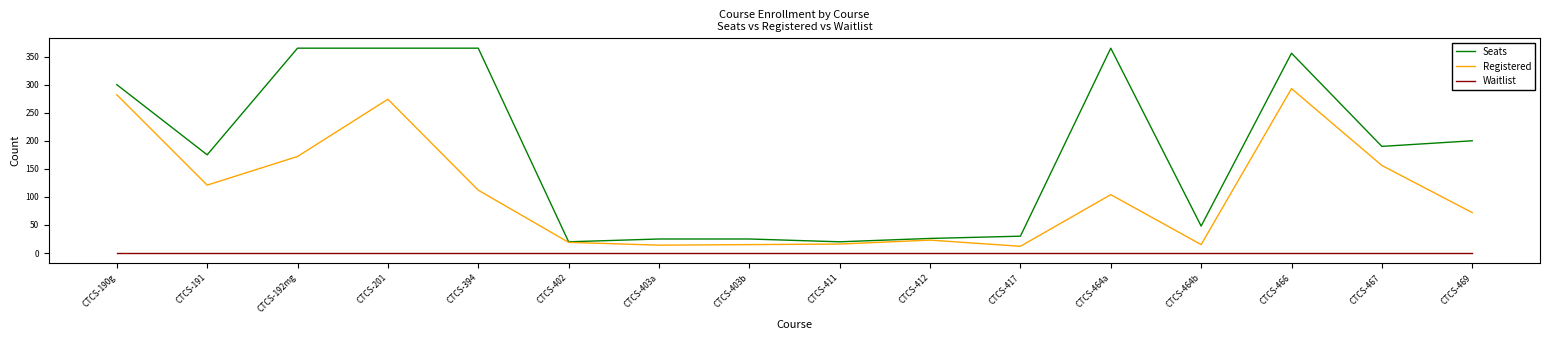

How many distinct data groups are displayed?

3